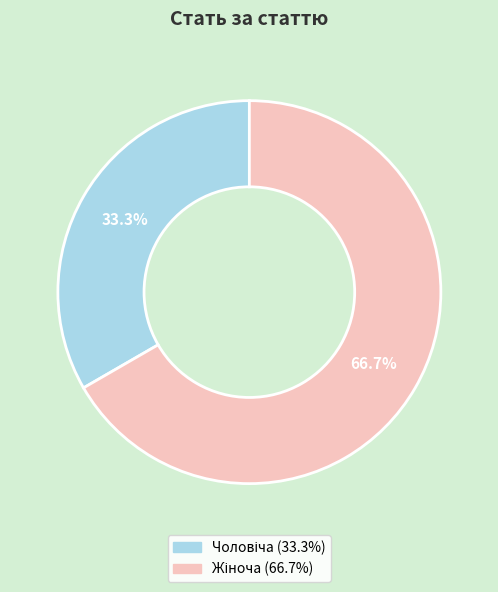

Is there any slice that represents more than half of the pie?

Yes